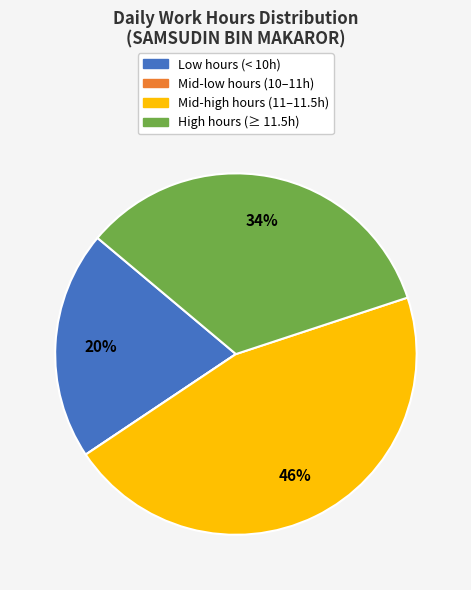

Is it true that Mid-high hours (11–11.5h) is 46% of the pie?

True